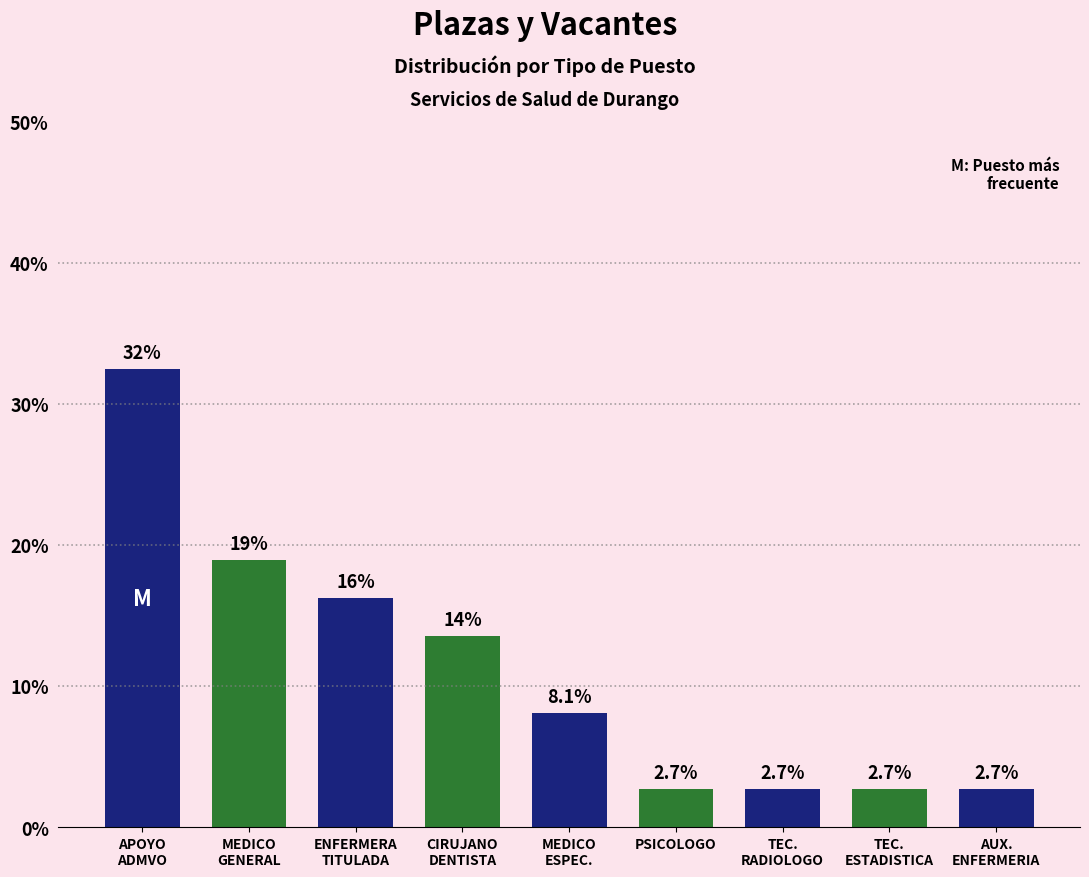

Reading left to right, transcribe all the data shown in this chart.

32.4	18.9	16.2	13.5	8.1	2.7	2.7	2.7	2.7